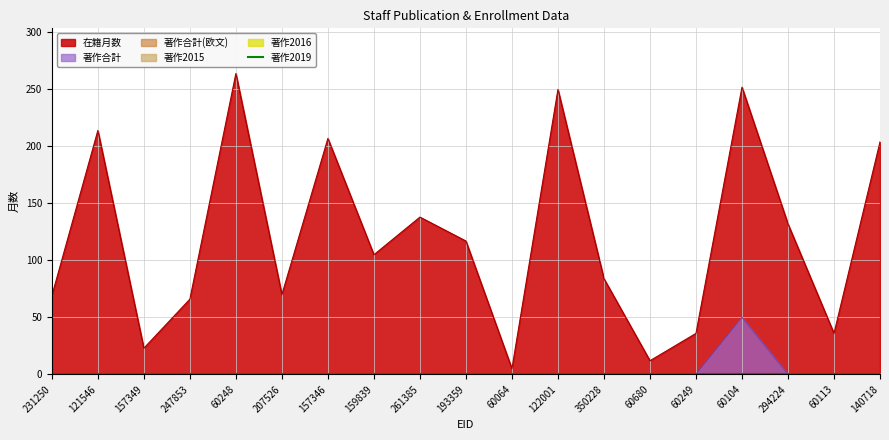

True or false: 著作2016 and 著作2019 intersect in this chart.

False